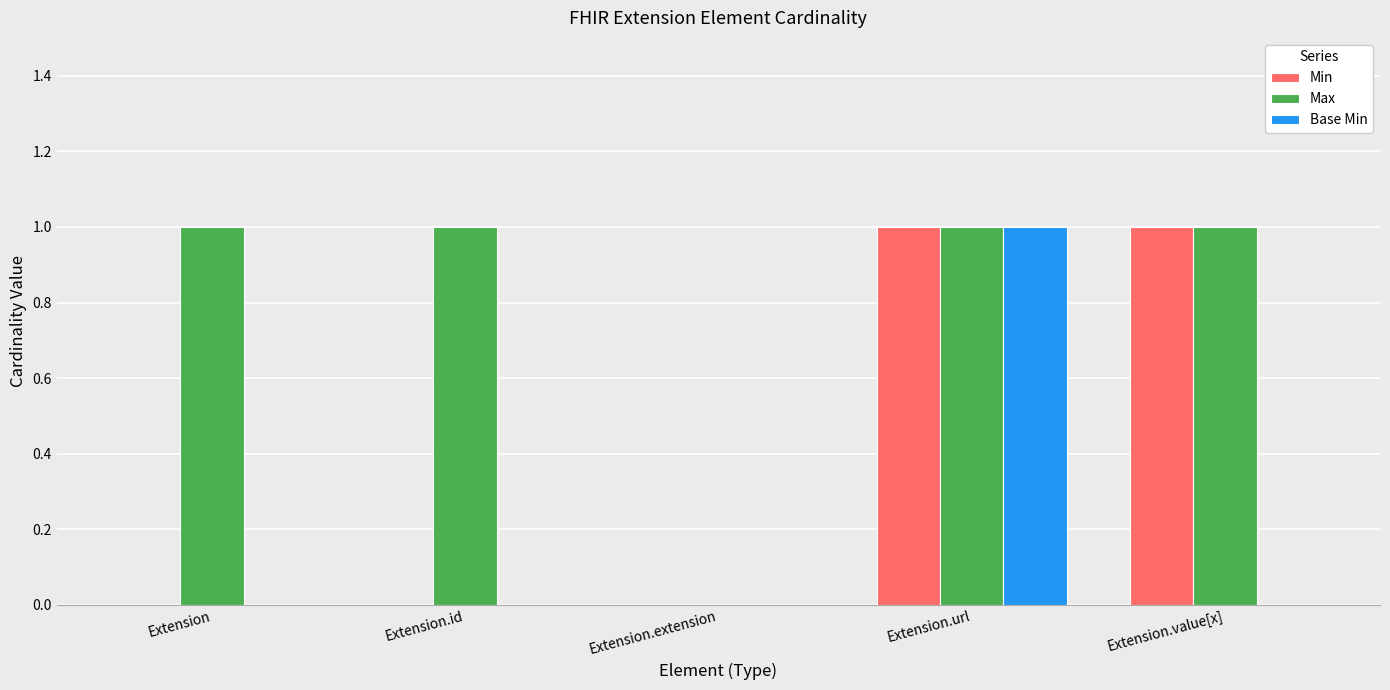

Is the value of Min at Extension greater than the value of Base Min at Extension.url?

No